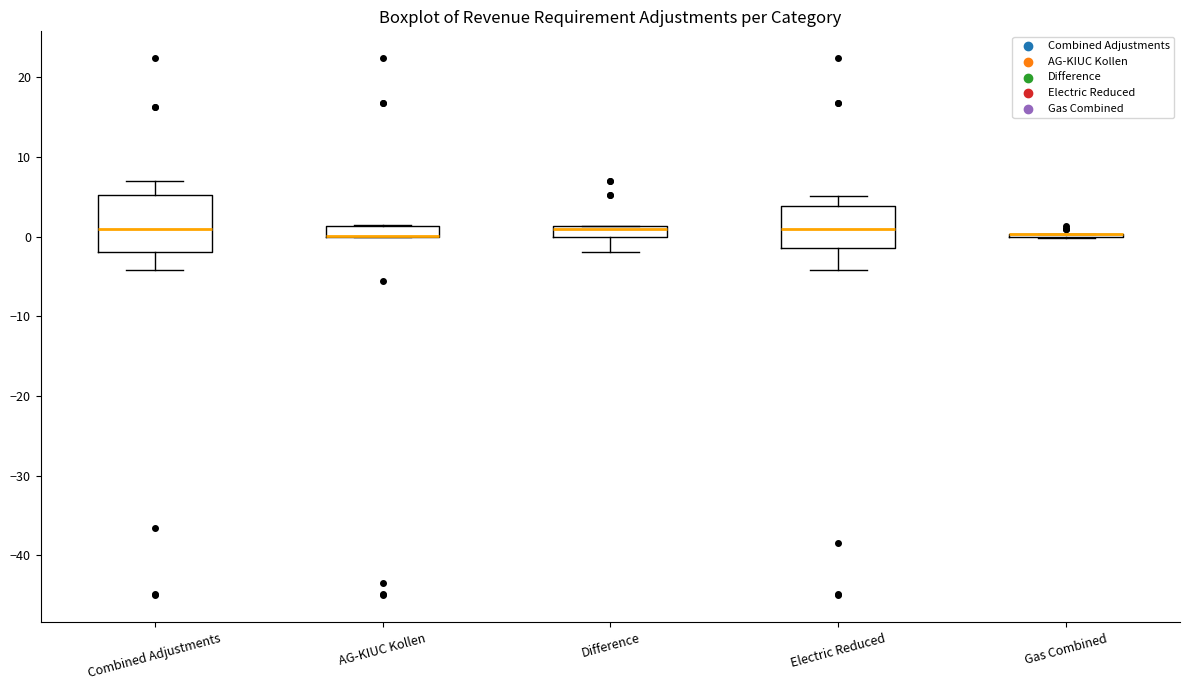

Which box is the tallest, from its lower edge to its upper edge?

Combined Adjustments